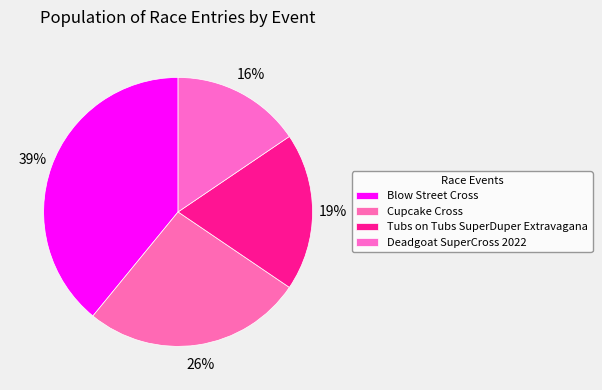

To the nearest percent, what portion does Blow Street Cross represent?

39%